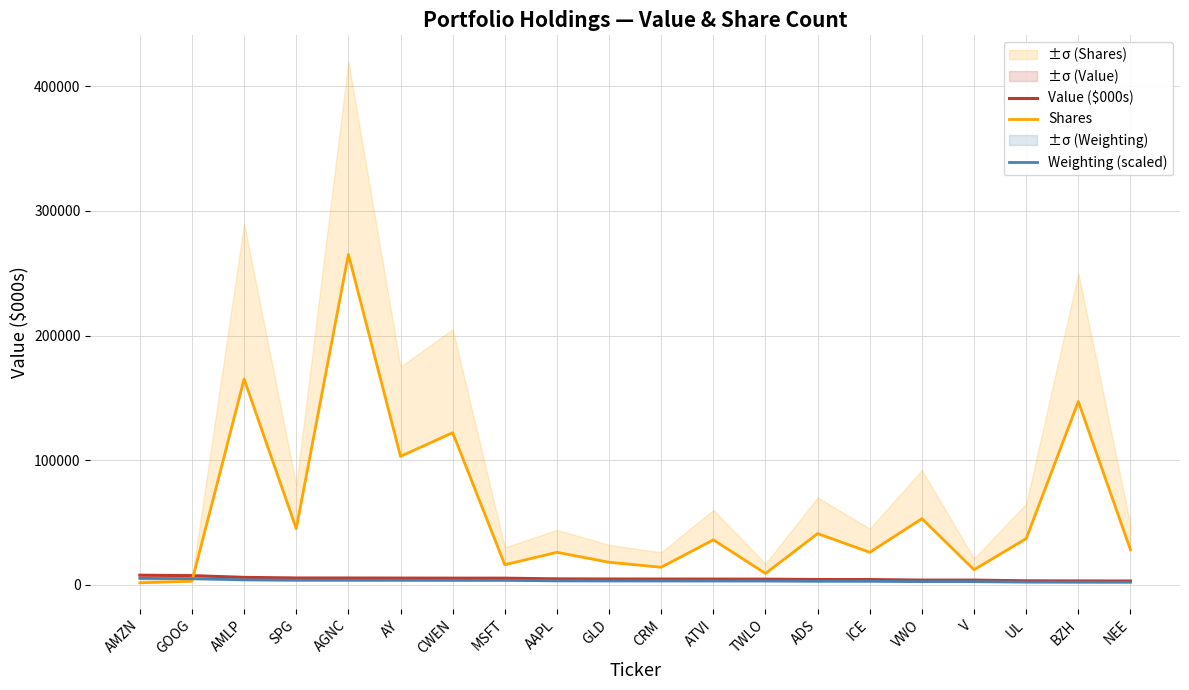

What is the highest value of the Weighting (scaled) series?

5078.7